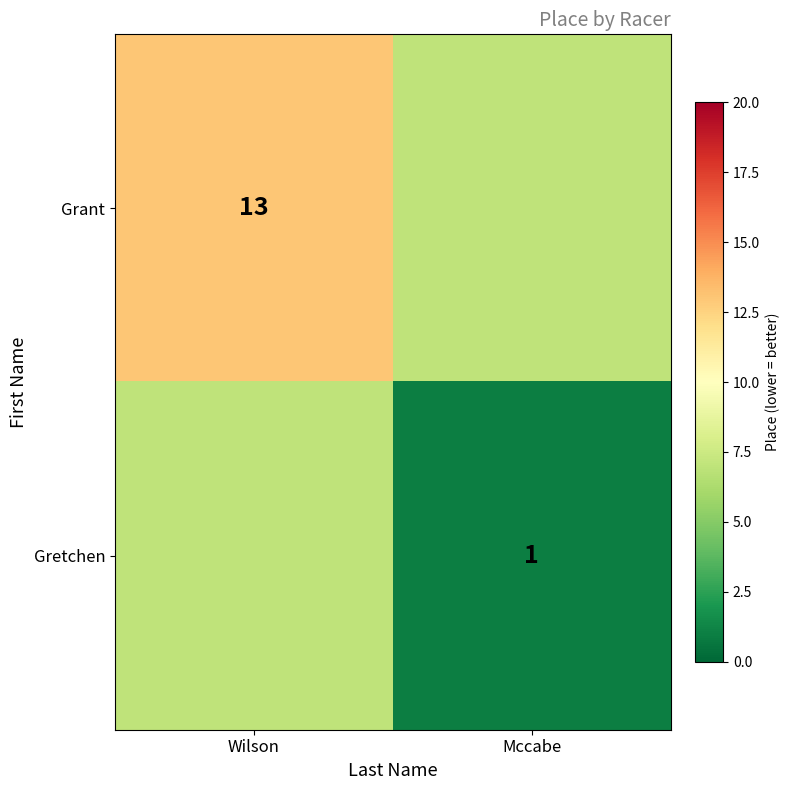

What is the difference between the highest and lowest values at Wilson?

6